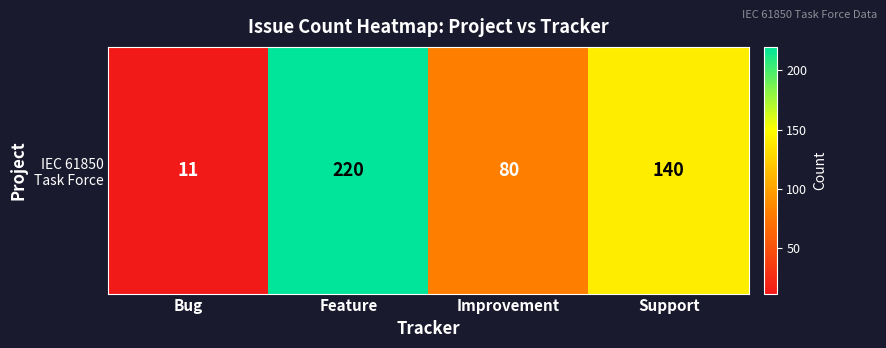

Is it true that the value at Improvement is 80?

True